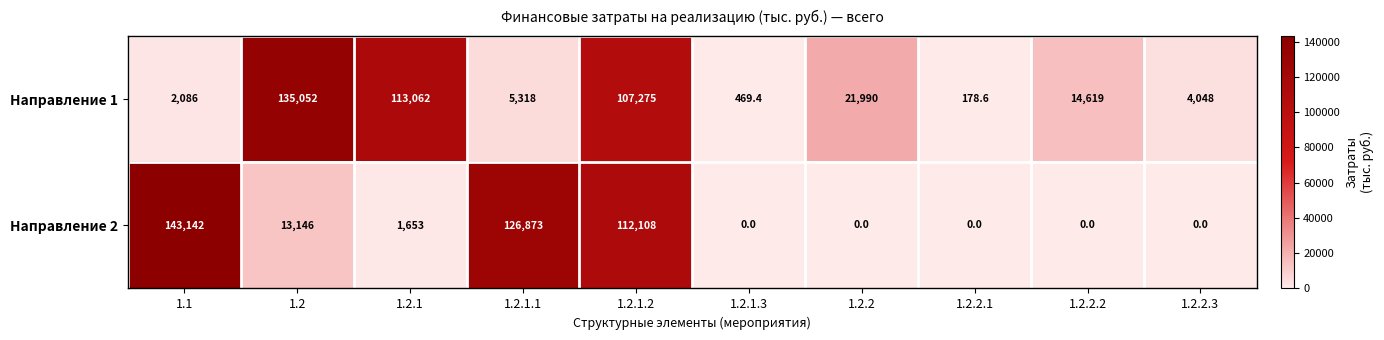

What is the sum of all Направление 1 values?

404098.0